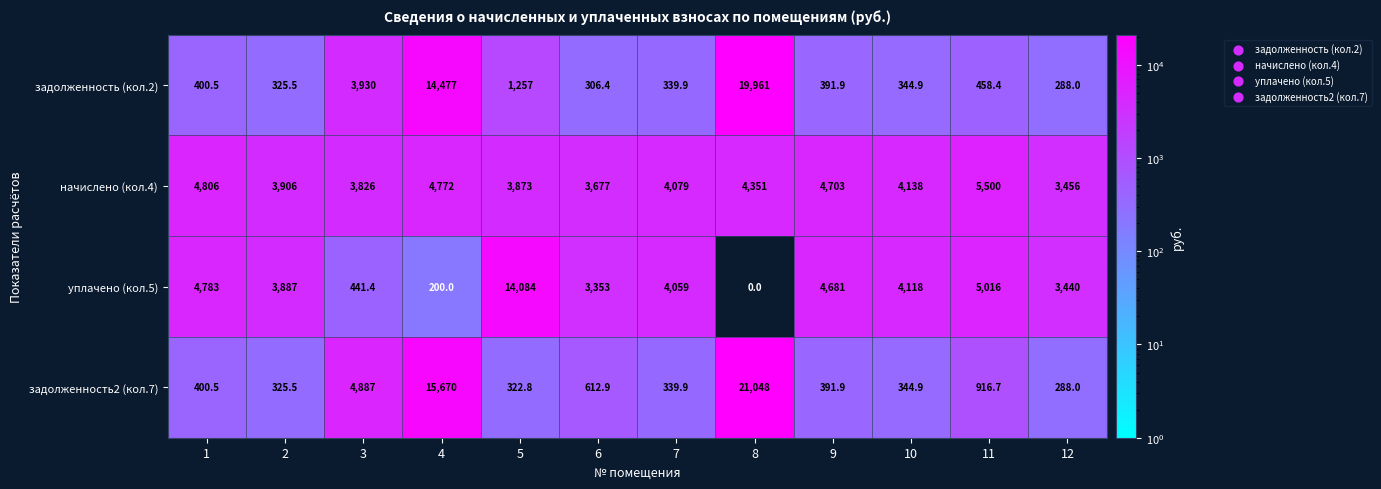

The value of задолженность (кол.2) at 4 is 5944.5. True or false?

False